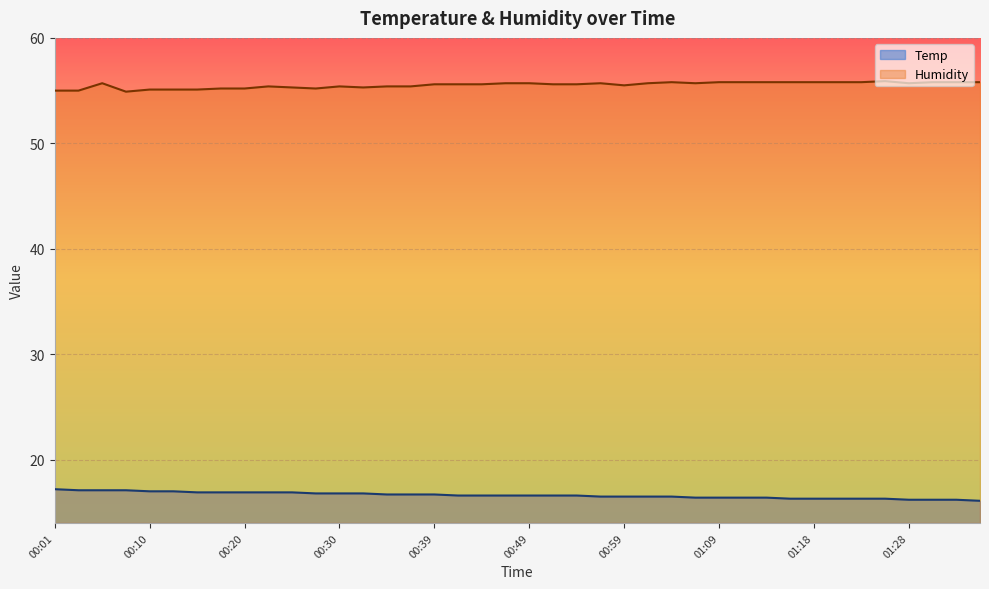

Which series has the largest range (max minus min)?

Temp